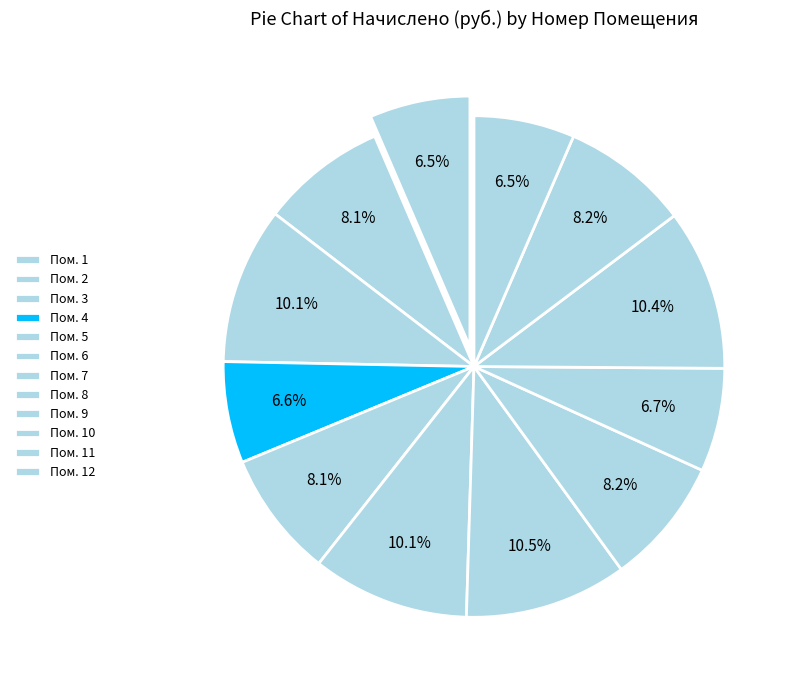

How many segments does this pie chart have?

12